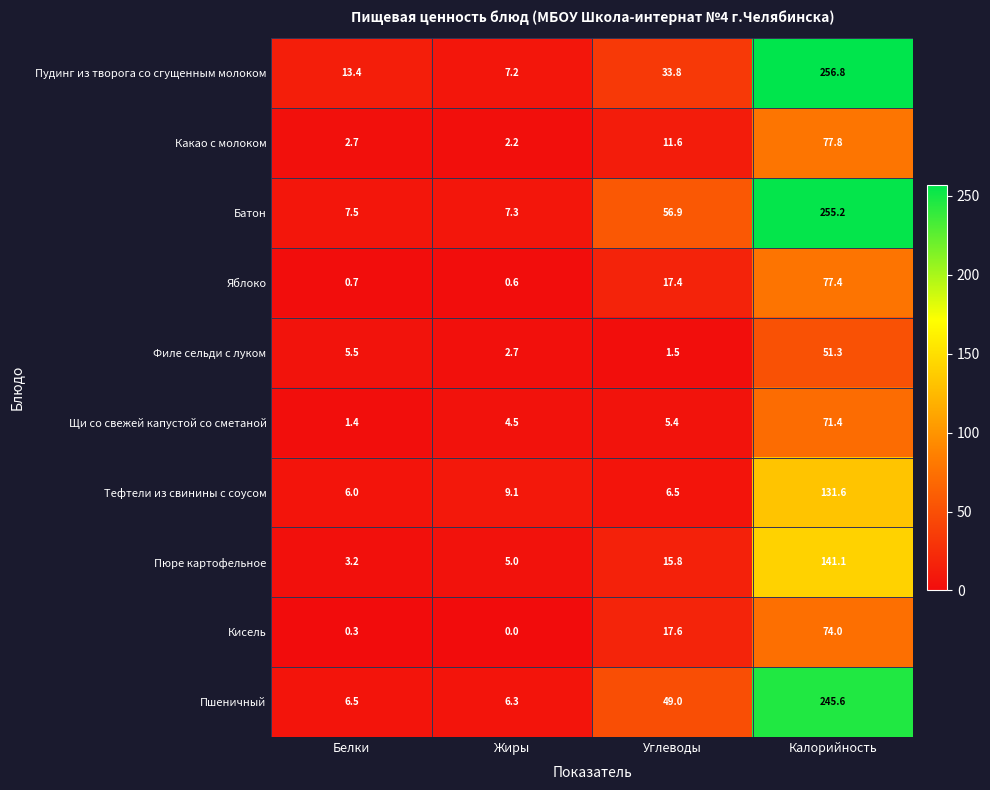

What is the average value of the Батон series?

81.7